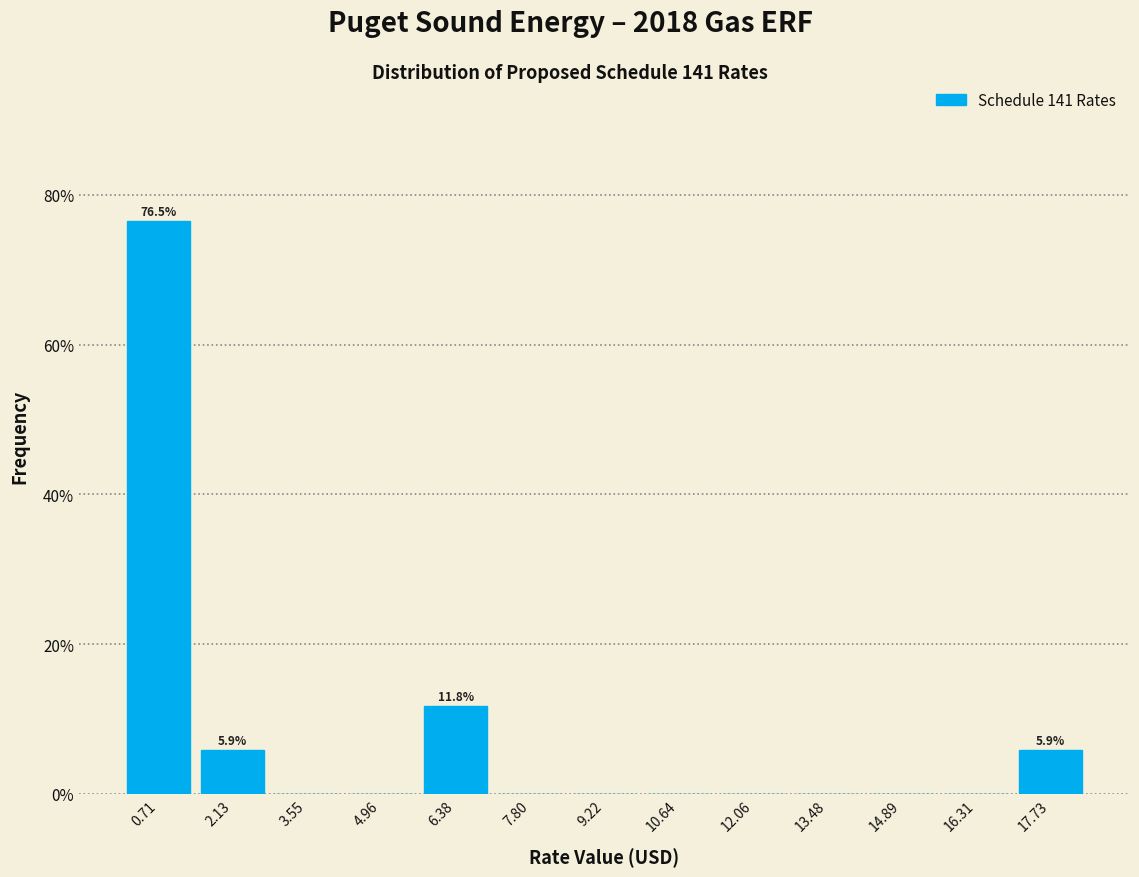

Which range on the x-axis has the tallest bar?

0.0 to 1.4